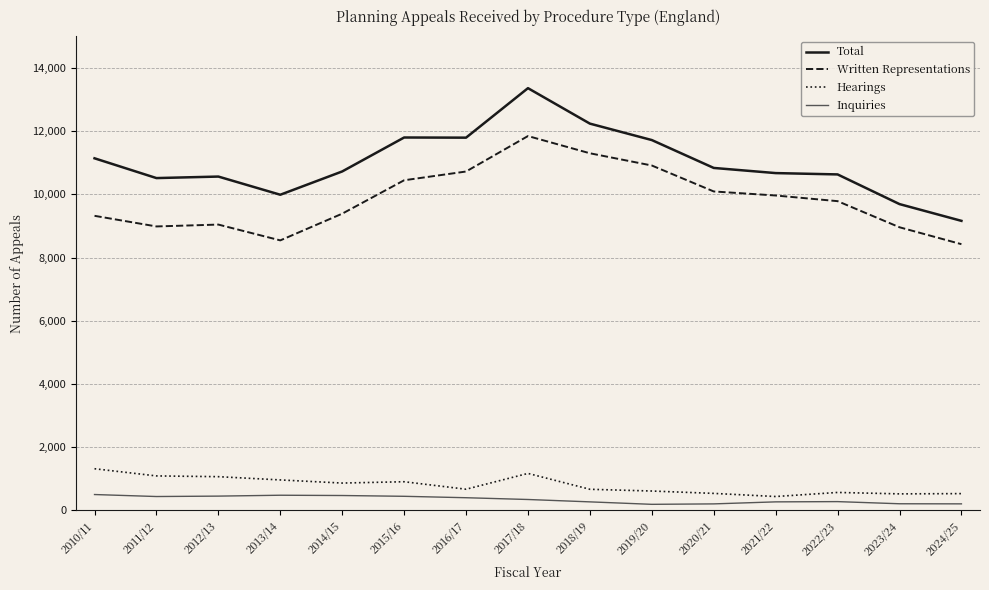

True or false: Hearings and Inquiries intersect in this chart.

False